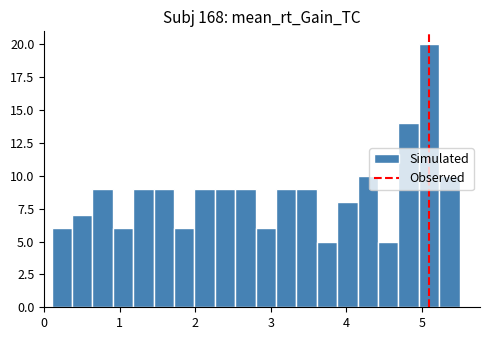

Around what value on the x-axis is the tallest bar? Give the approximate position of its centre, as read against the axis.

5.1